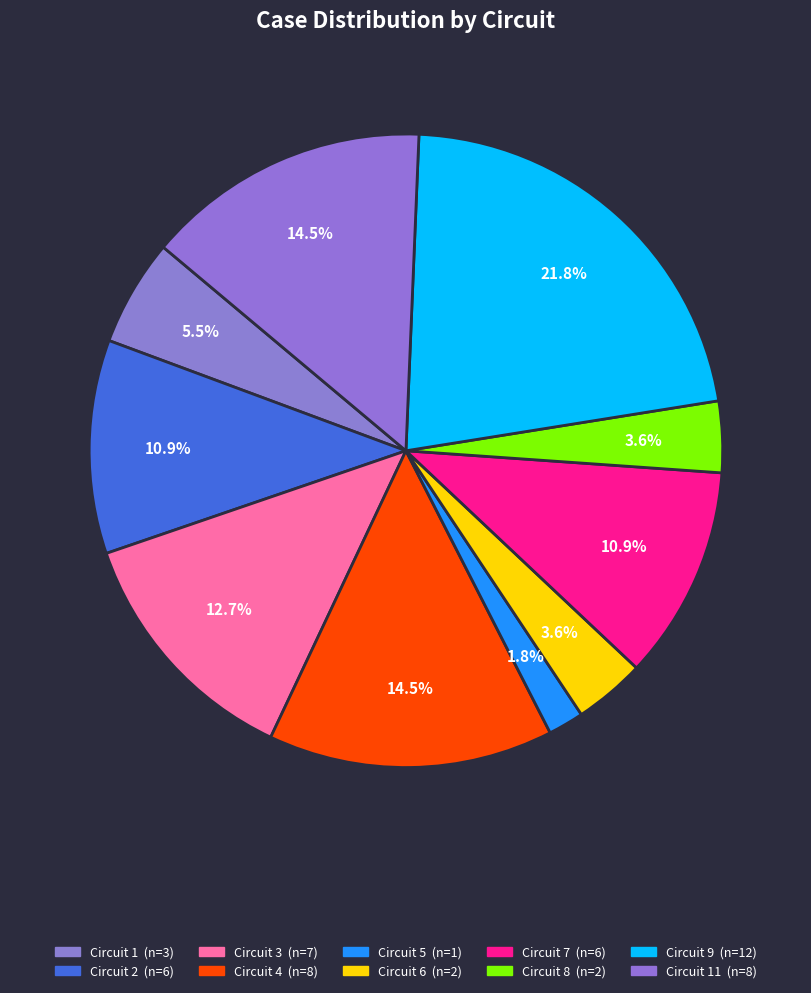

How many segments does this pie chart have?

10